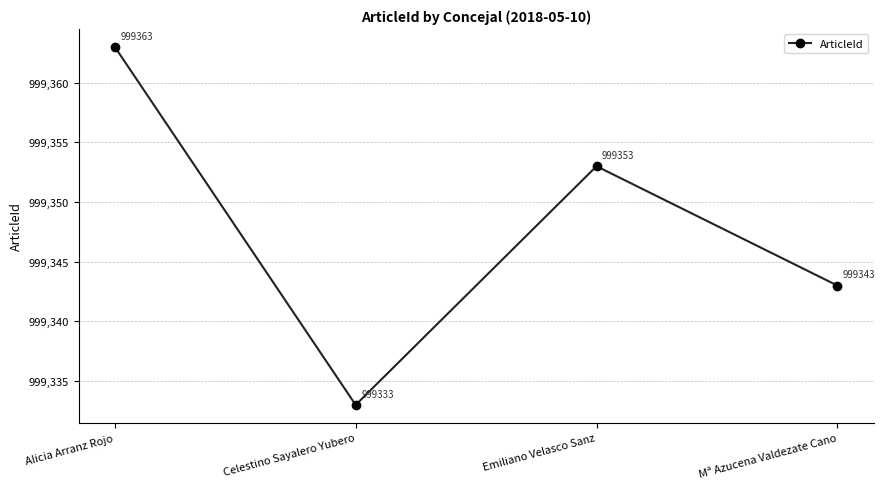

How many interior local peaks (higher than both neighbors) does the data have?

1